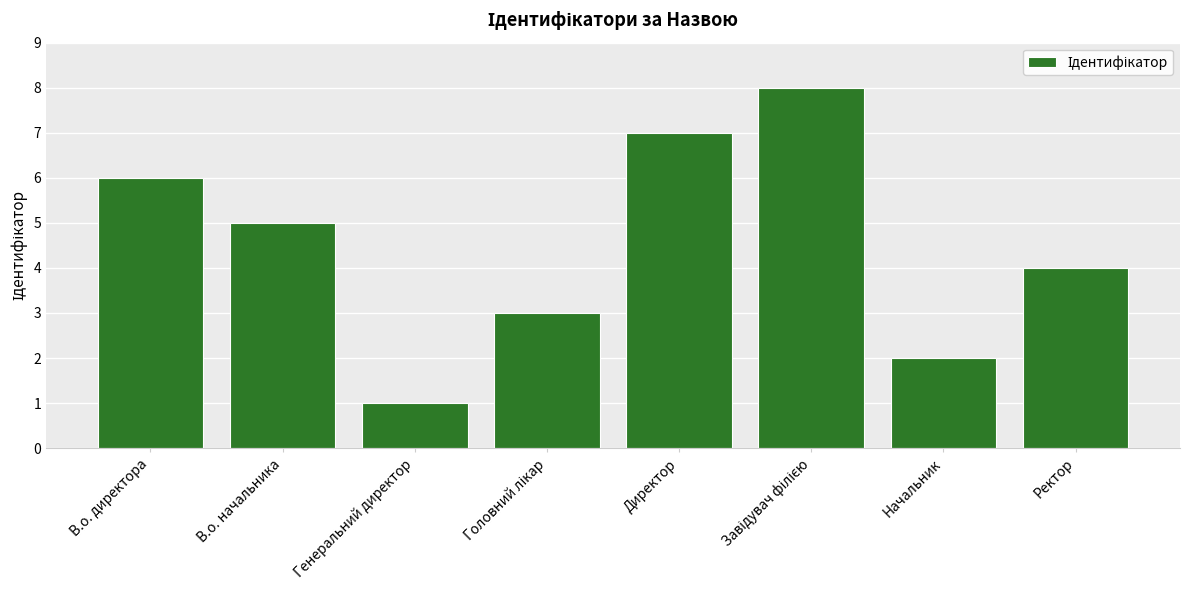

What value does the data have at В.о. директора?

6